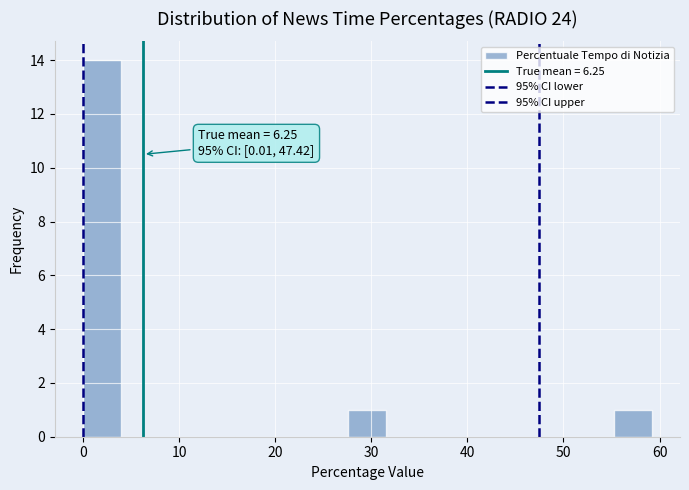

Around what value on the x-axis is the tallest bar? Give the approximate position of its centre, as read against the axis.

2